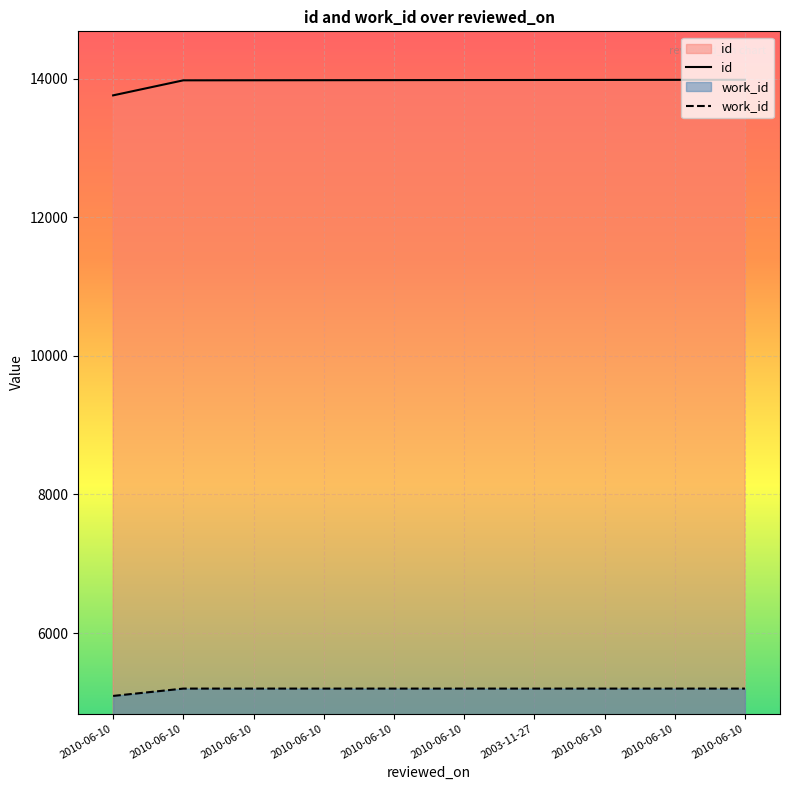

Does the chart display data point markers on the line(s)?

No